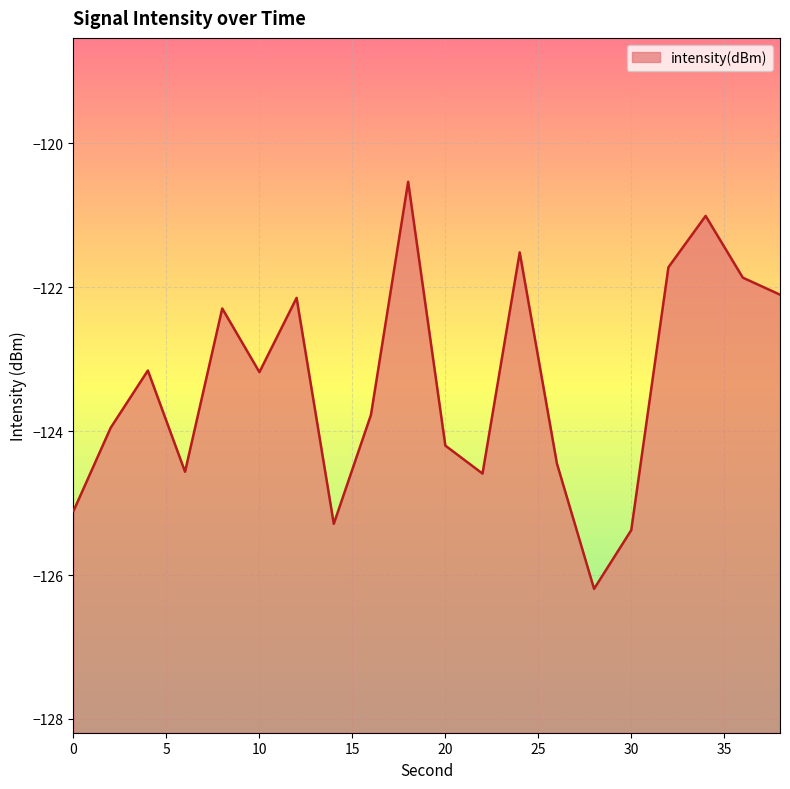

What is the change in value from 2 to 20?

-0.2